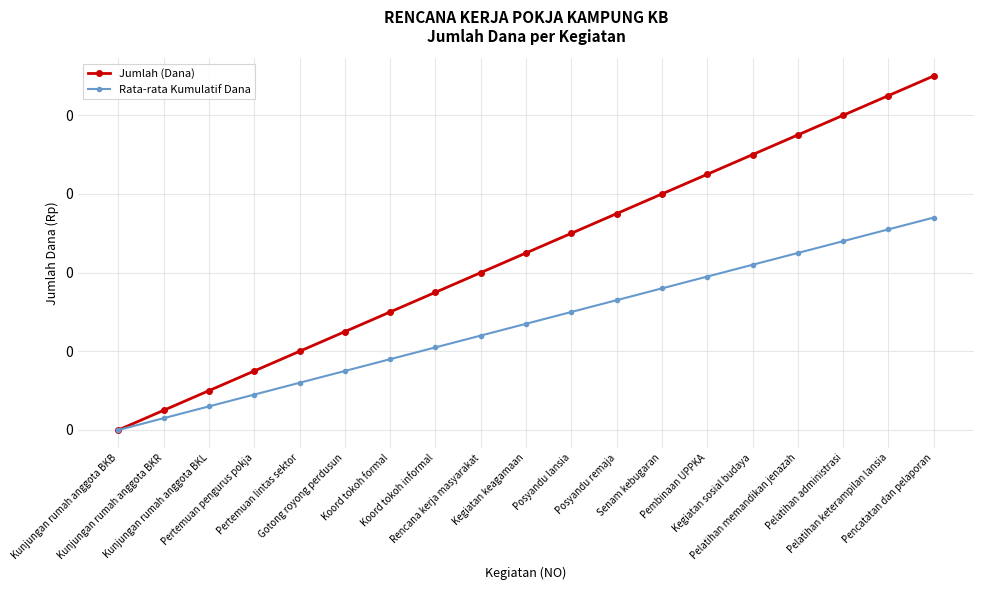

List the series in order of their peak value, lowest first.

Rata-rata Kumulatif Dana, Jumlah (Dana)